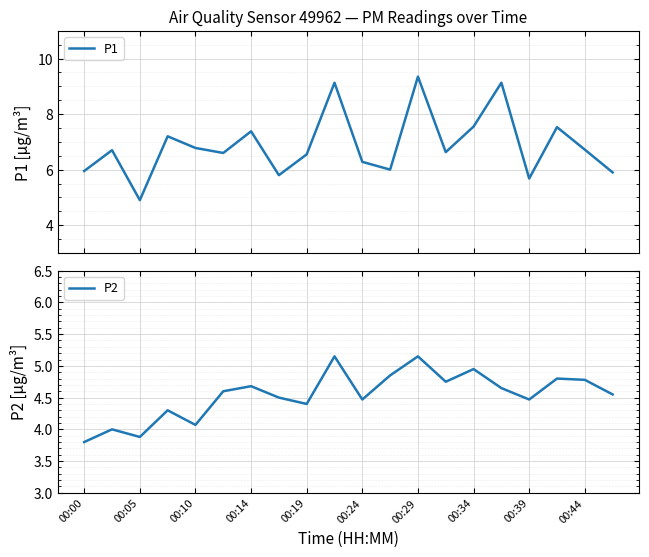

What is the difference between the maximum and minimum values in the P1 series?

4.4